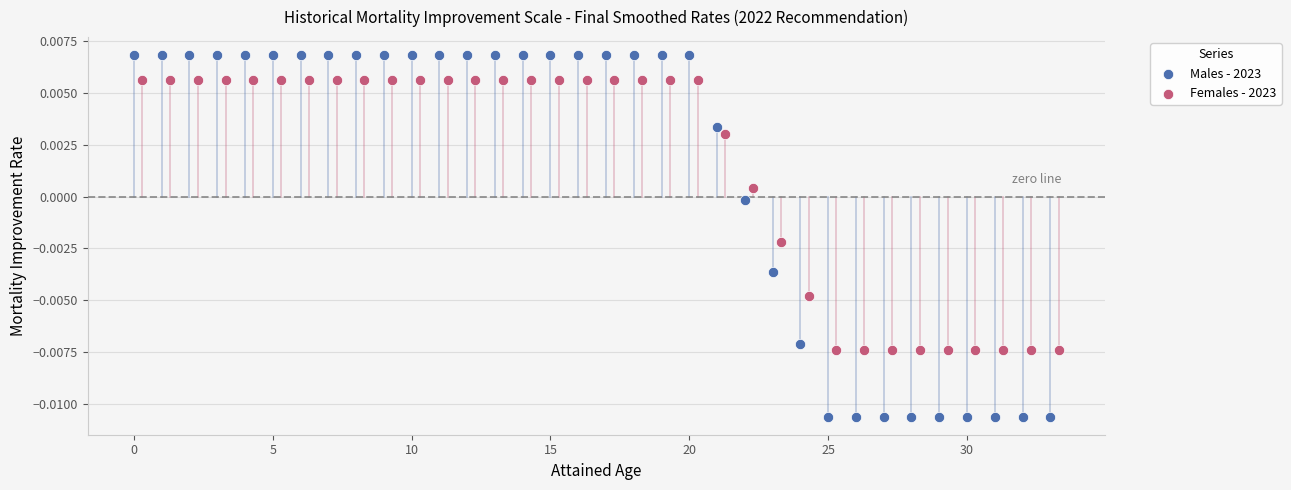

Which series contains the highest Y value?

Males - 2023